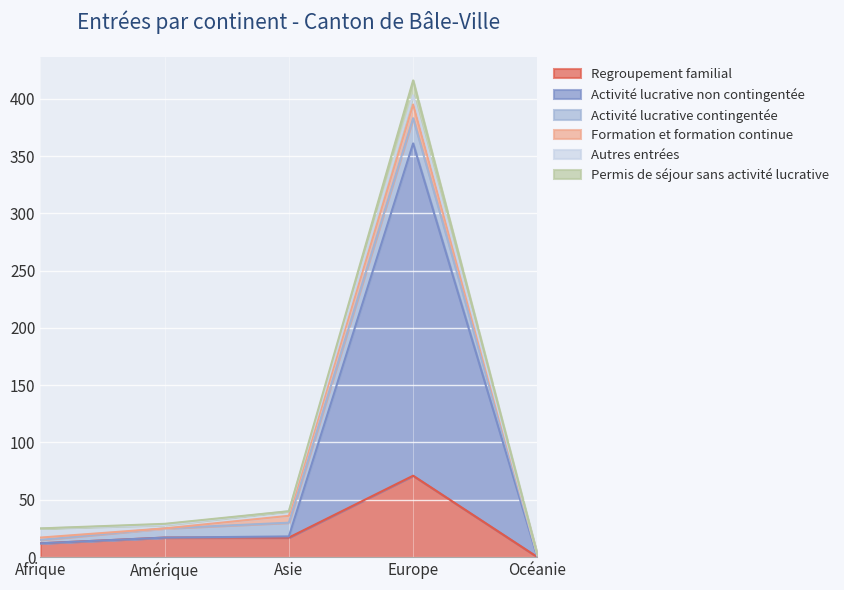

Count the number of categories in the chart.

5